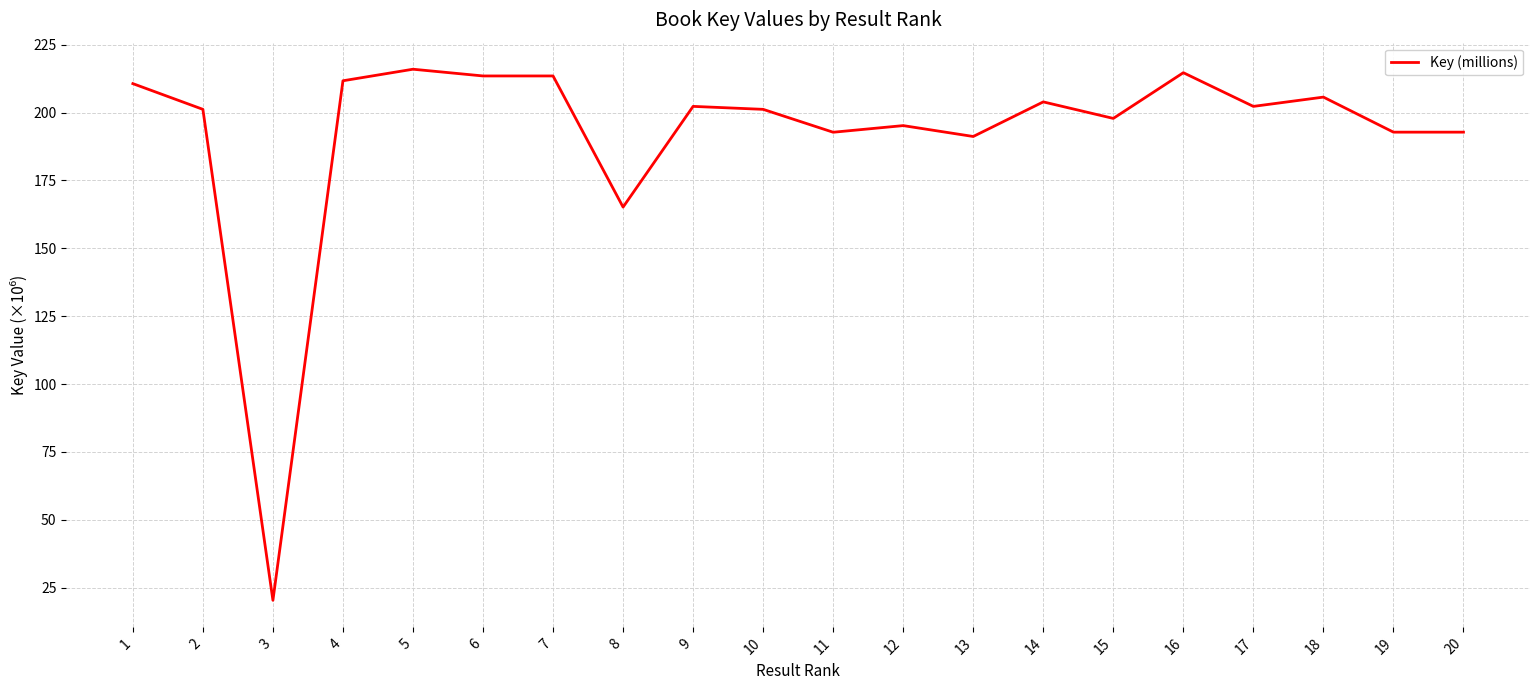

What is the greatest value displayed?

216.0